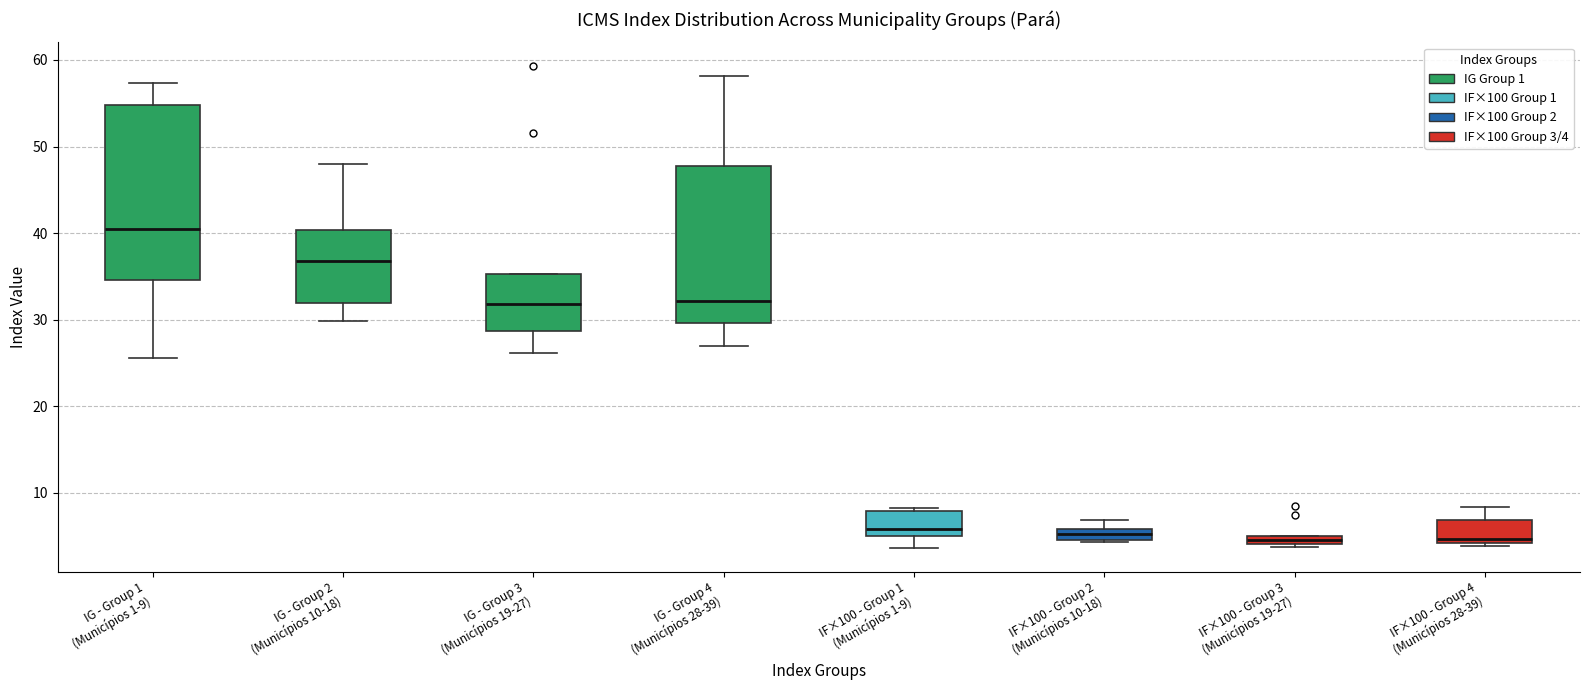

Where is the upper edge of the box for IF×100 - Group 1 (Municípios 1-9) on the y-axis? The values are not printed on the chart, so give them approximately, as read against the axis.

8